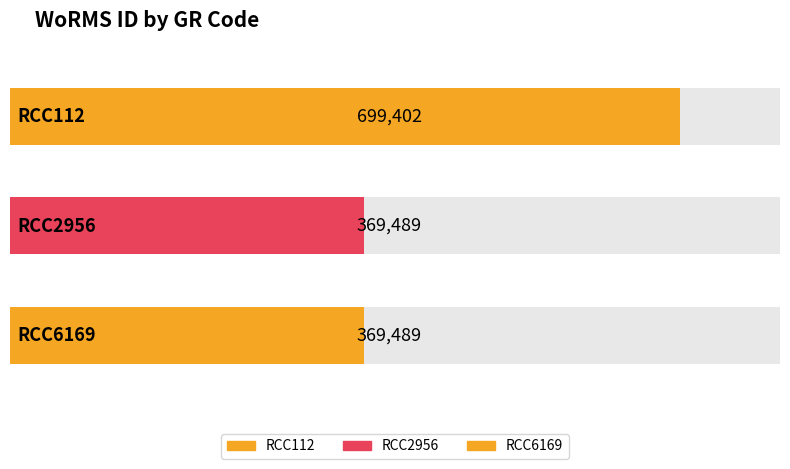

What is the sum of all values?

1438380